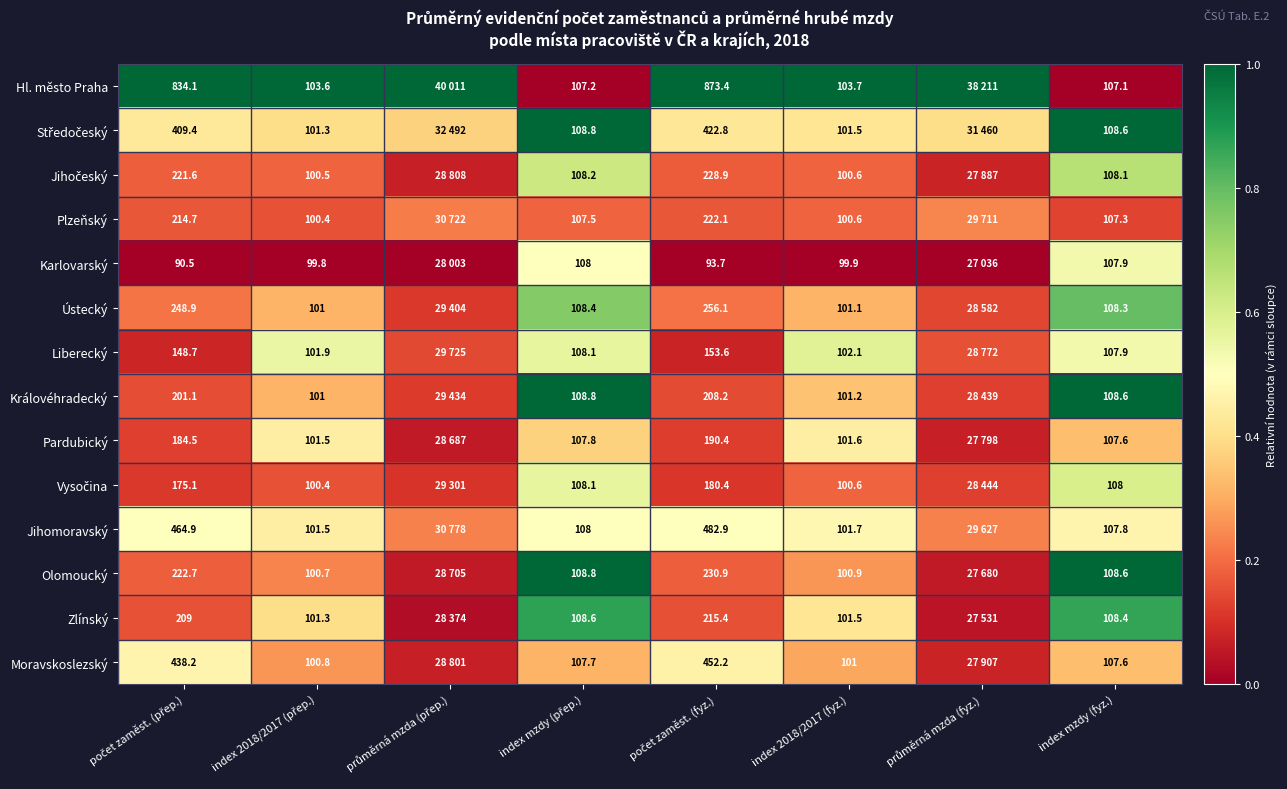

What is the difference between the second highest and second lowest values in the Ústecký series?

0.6